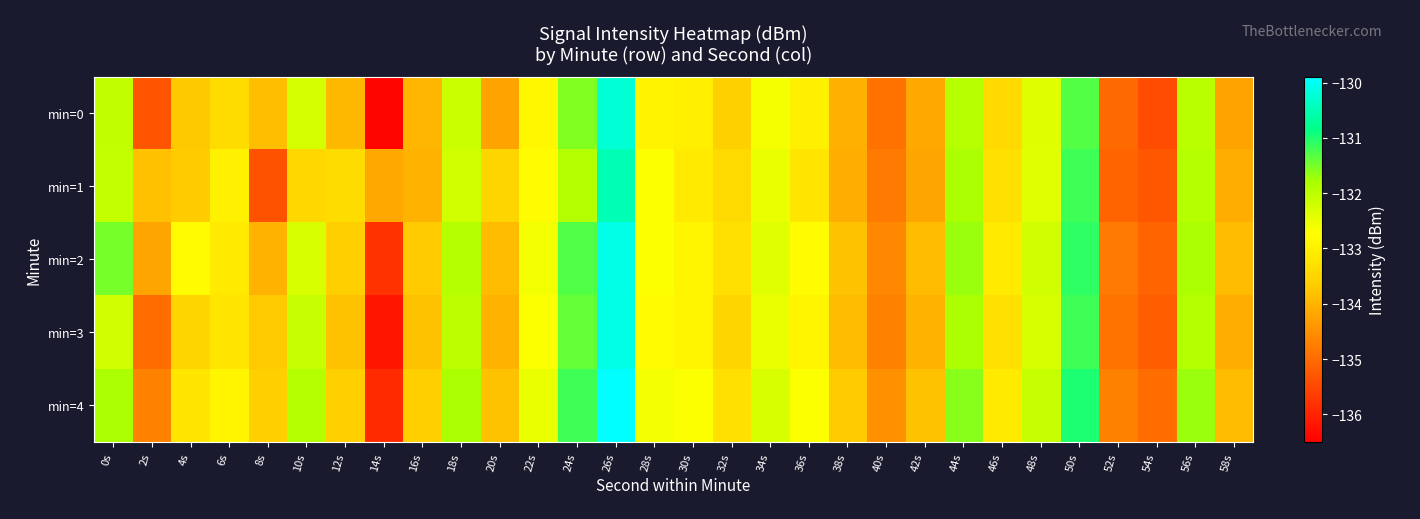

At how many categories does at least one series exceed -132?

8